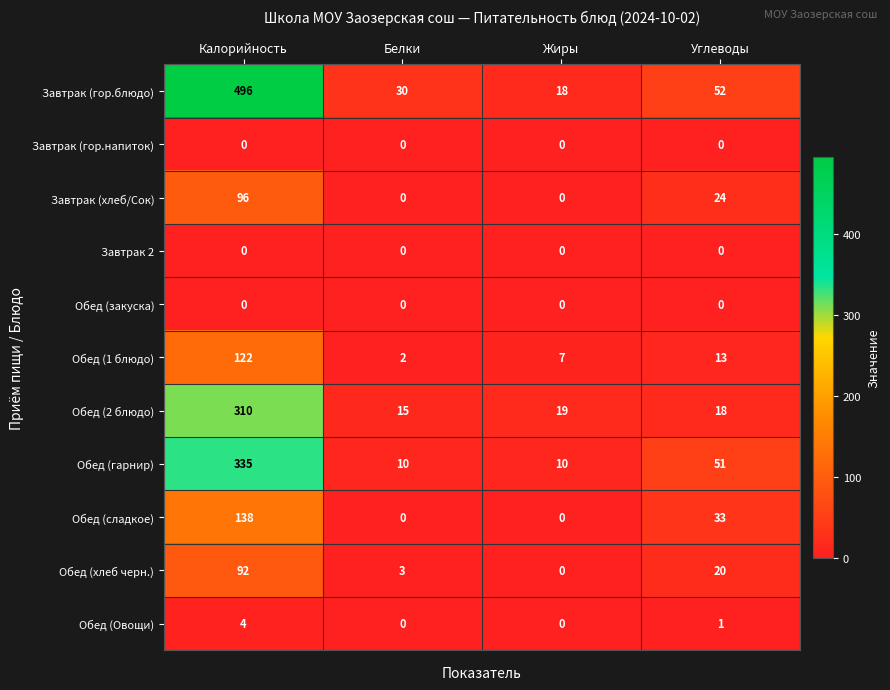

Is the value of Обед (Овощи) at Калорийность greater than the value of Завтрак (хлеб/Сок) at Жиры?

Yes